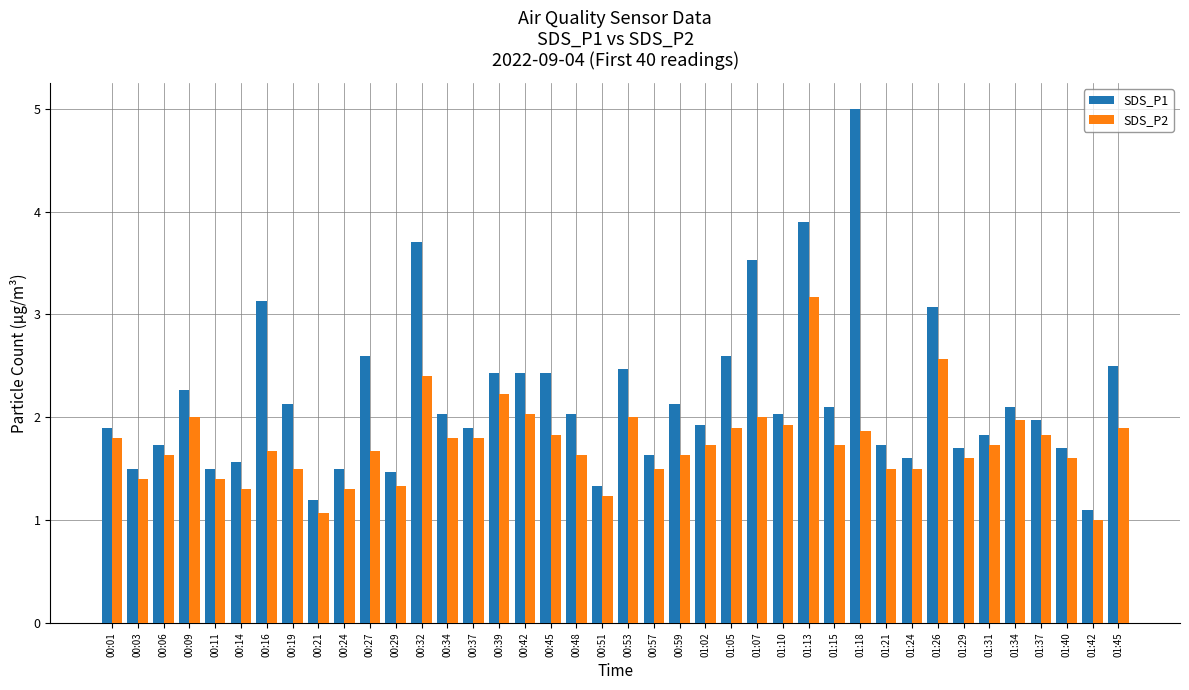

How many categories are shown in the chart?

40